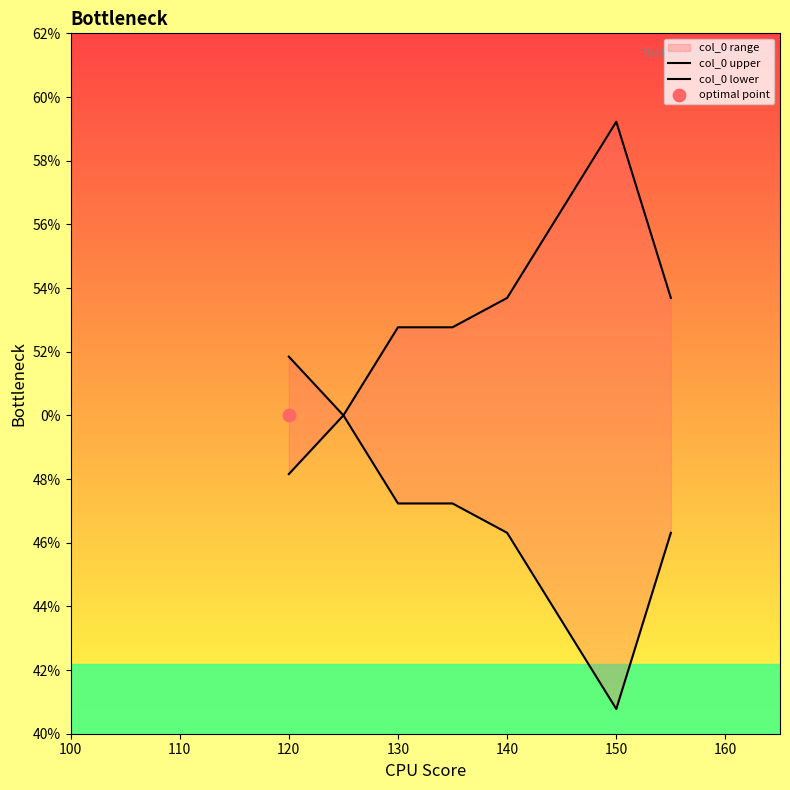

At how many categories does at least one series exceed 0?

8